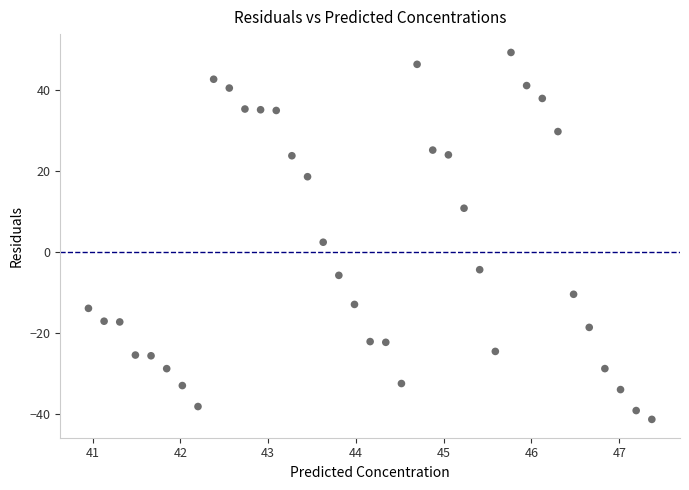

What is the range of X values (max minus min)?

6.4